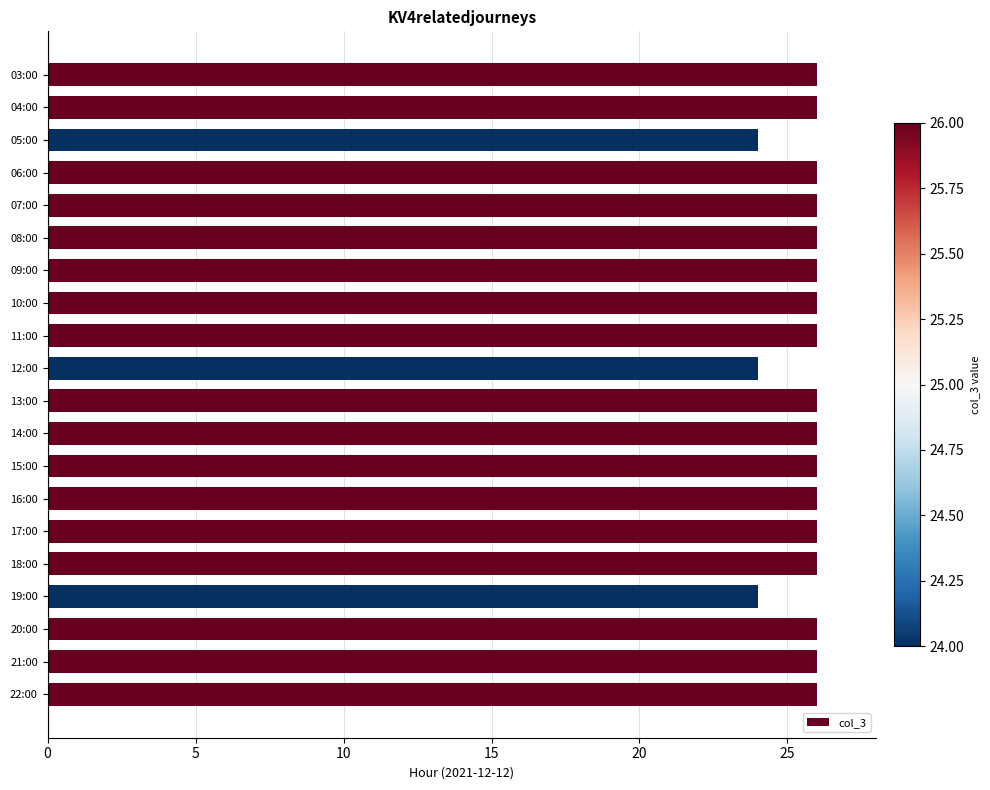

What is the difference between the maximum and second lowest values?

2